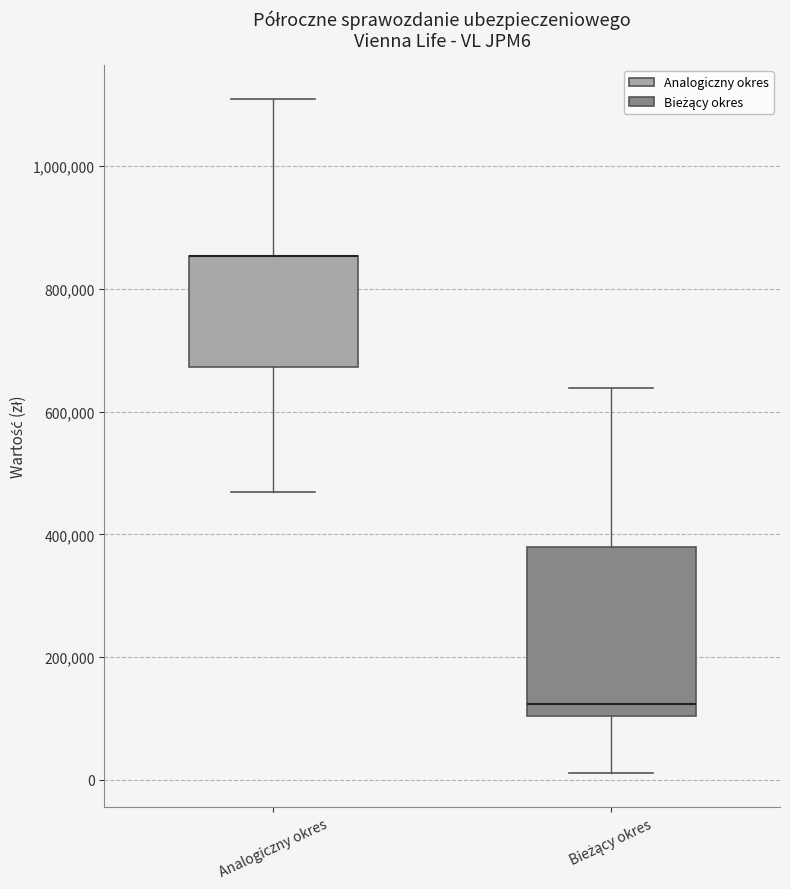

Where is the upper edge of the box for Bieżący okres on the y-axis? The values are not printed on the chart, so give them approximately, as read against the axis.

380000